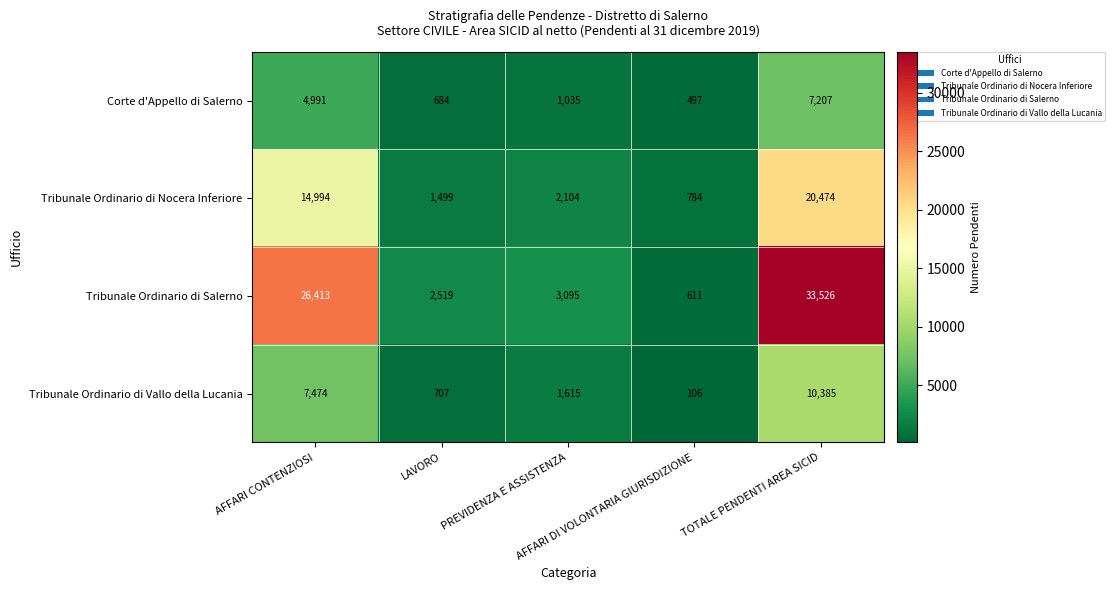

Count the number of data series in this chart.

4